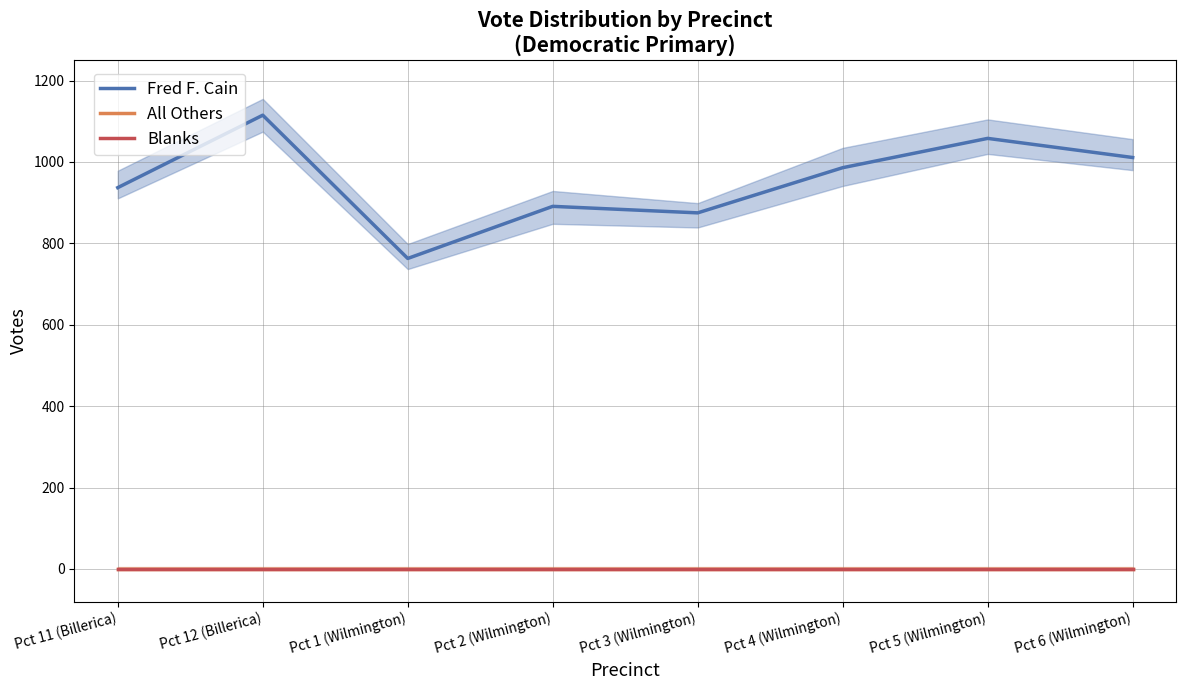

True or false: All Others has a value of 0 at Pct 5 (Wilmington).

True